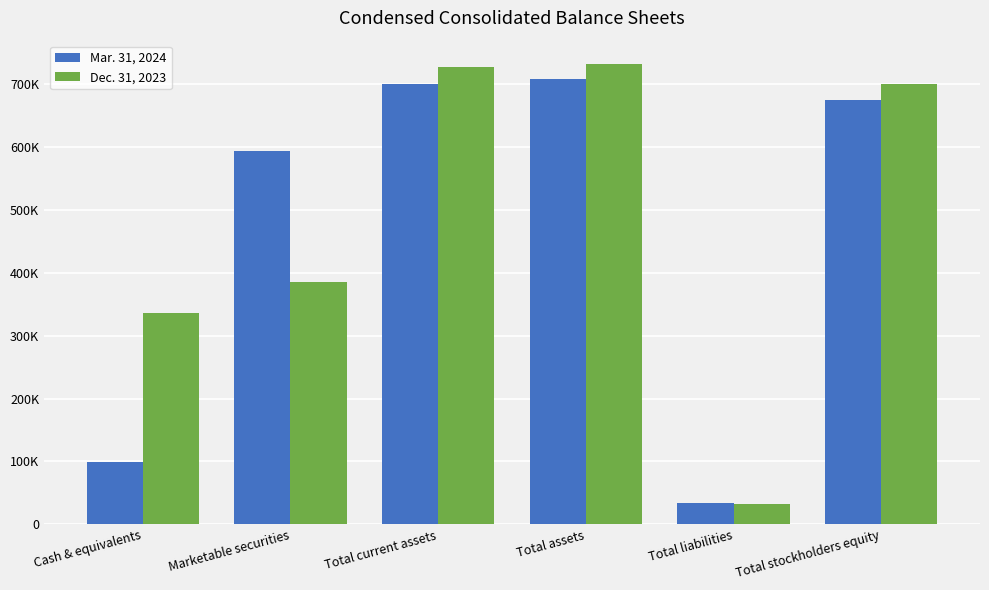

Are the bars horizontal?

No